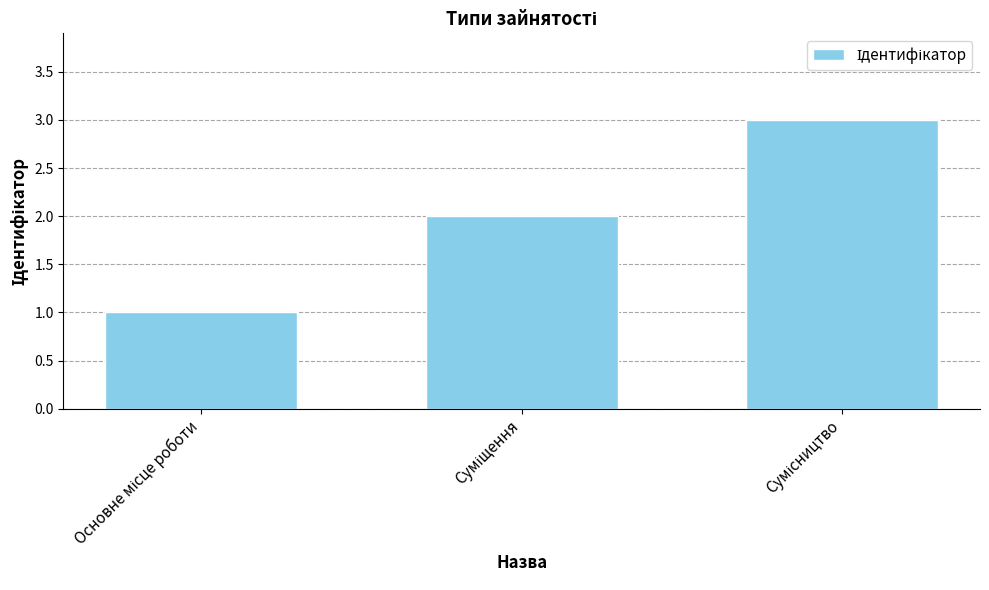

What is the maximum value shown in the chart?

3